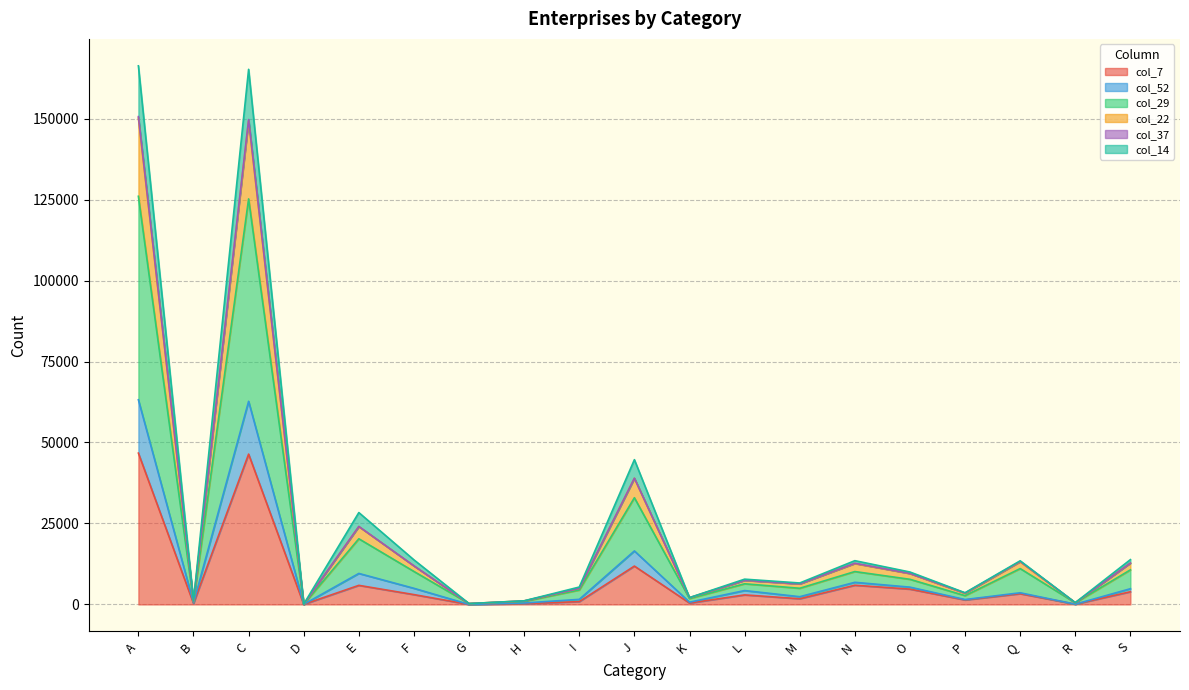

Which has a higher value, H or O?

O